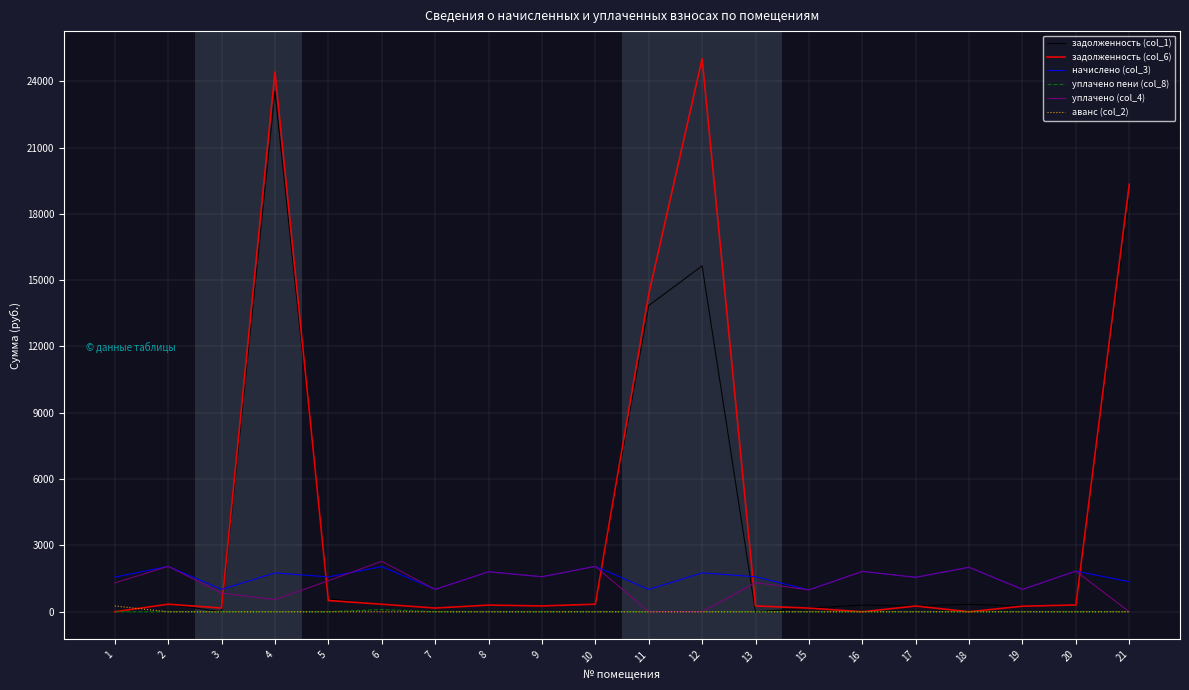

True or false: начислено (col_3) and уплачено пени (col_8) cross at least once.

False